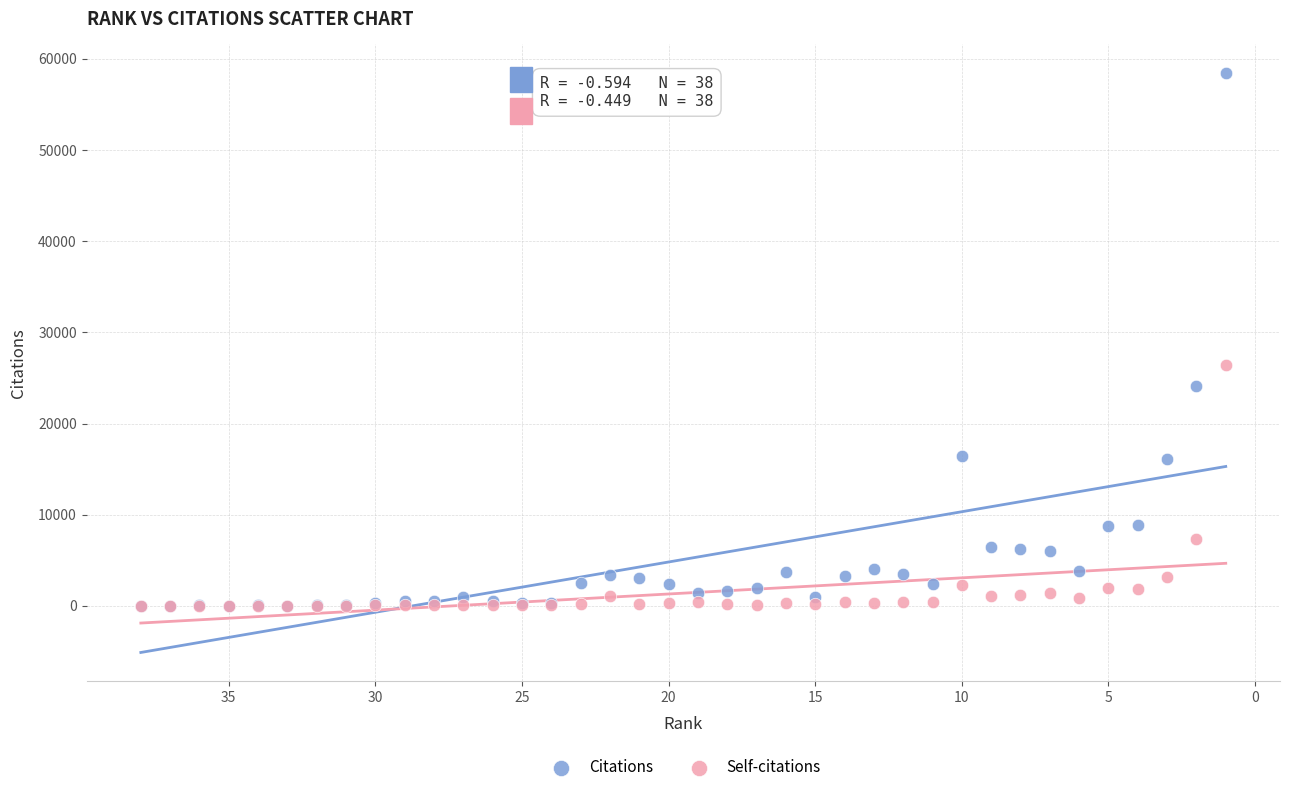

Which series reaches the maximum Y coordinate?

Citations